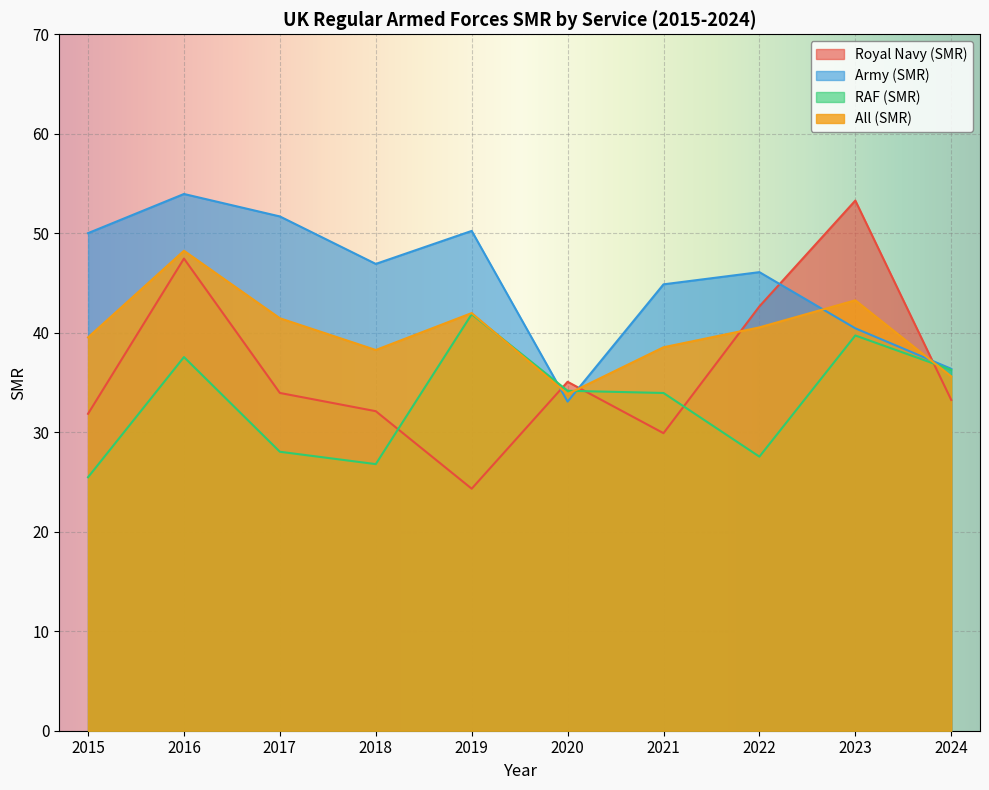

True or false: Army (SMR) has a value of 46.9 at 2018.

True